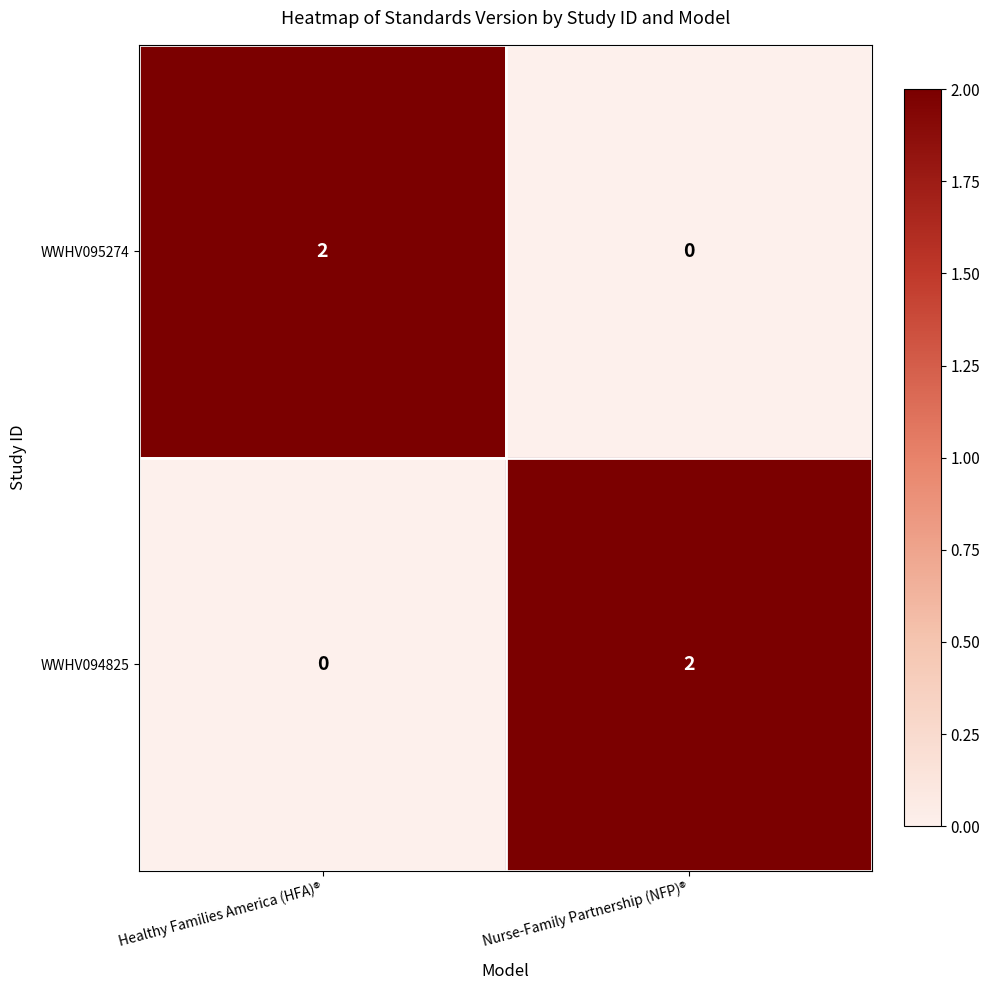

Which category has the lowest value in the WWHV095274 series?

Nurse-Family Partnership (NFP)®